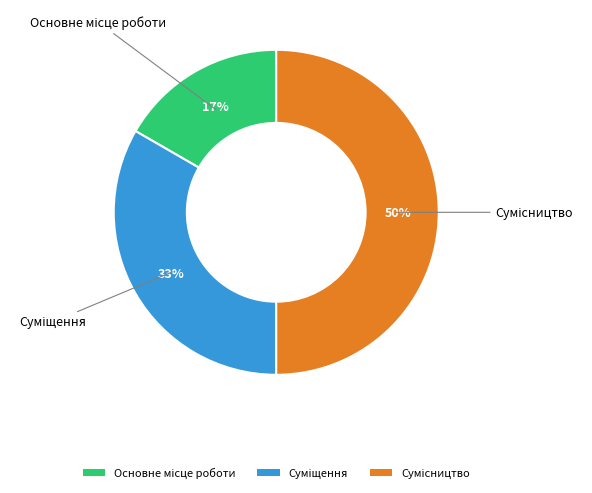

To the nearest percent, what is the average slice percentage?

33%